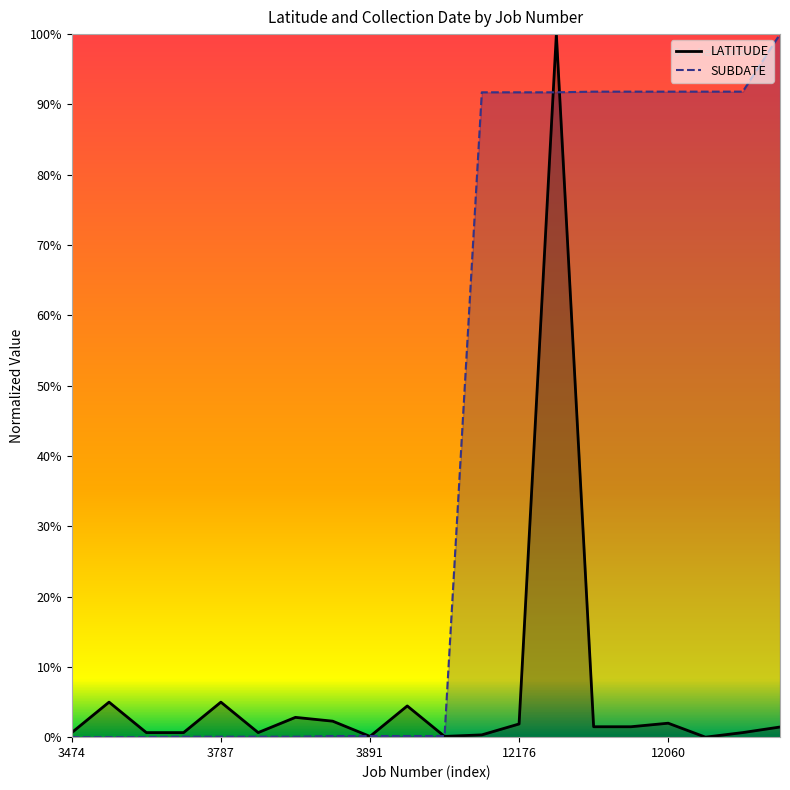

Rank the series by their maximum value, from highest to lowest.

LATITUDE, SUBDATE